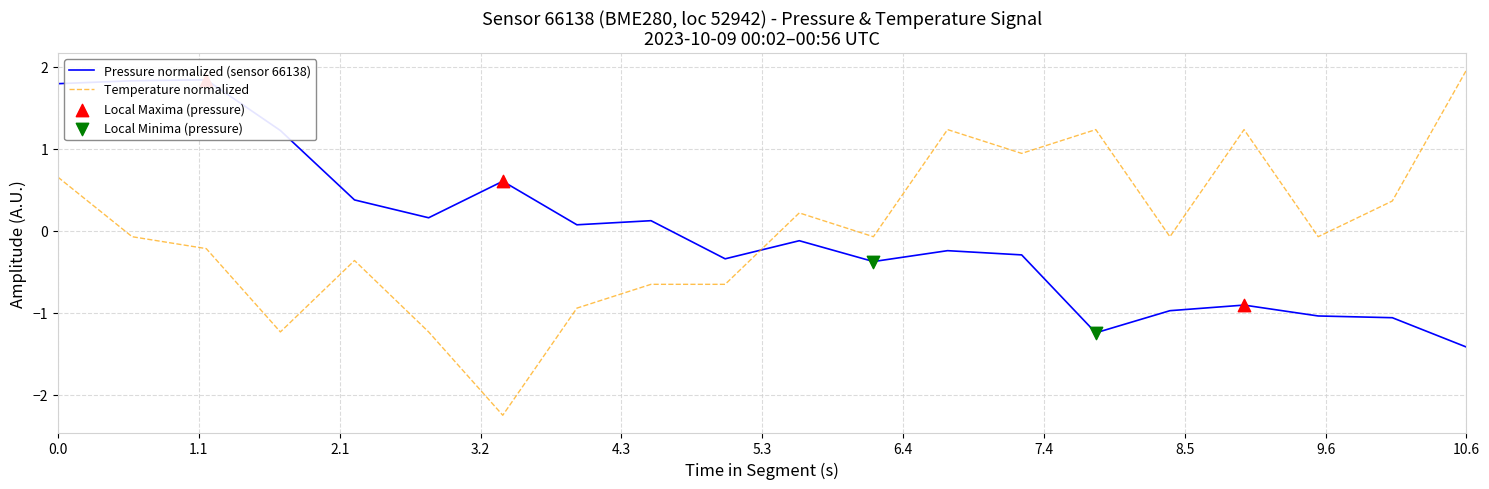

Which series reaches the minimum Y coordinate?

temperature